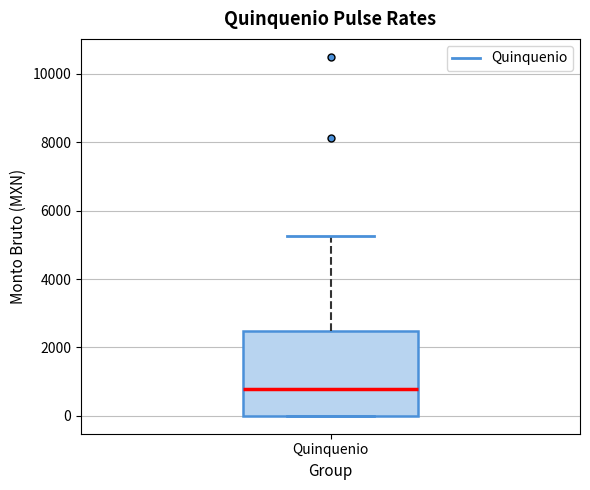

Transcribe this box plot: give where the median line is, the range the box spans, and where the two whiskers end, as read against the y-axis. The values are not printed on the chart, so give them approximately, as read against the axis.

median 800, box 0 to 2400, whiskers 0 to 5200